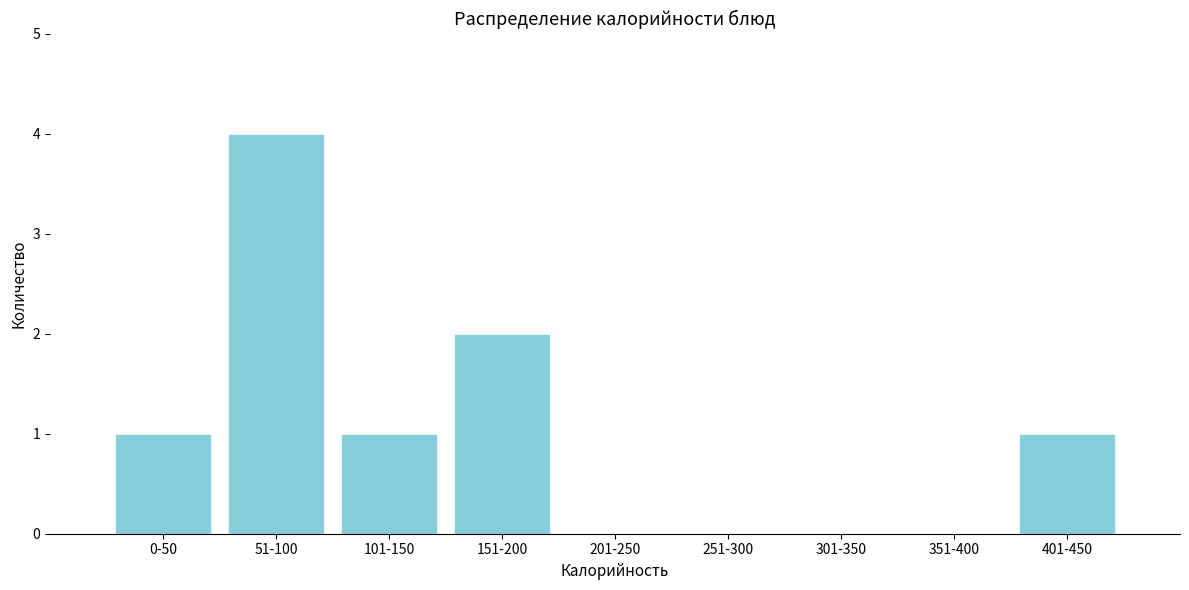

Reading left to right, list all the values displayed in this chart.

0-50=1	51-100=4	101-150=1	151-200=2	201-250=0	251-300=0	301-350=0	351-400=0	401-450=1